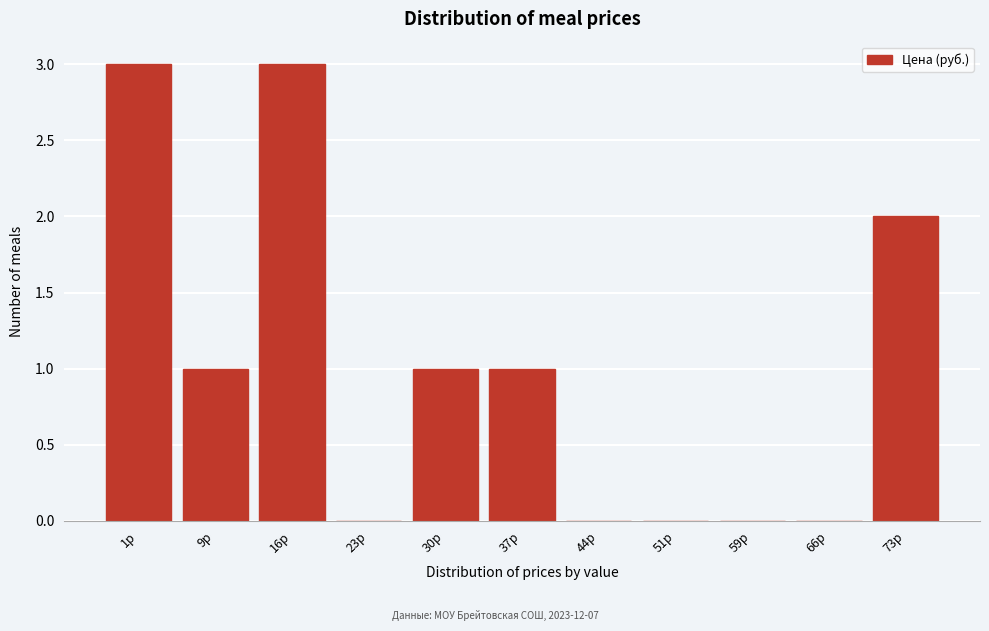

Reading left to right, transcribe all the data shown in this chart.

1р=3	9р=1	16р=3	23р=0	30р=1	37р=1	44р=0	51р=0	59р=0	66р=0	73р=2